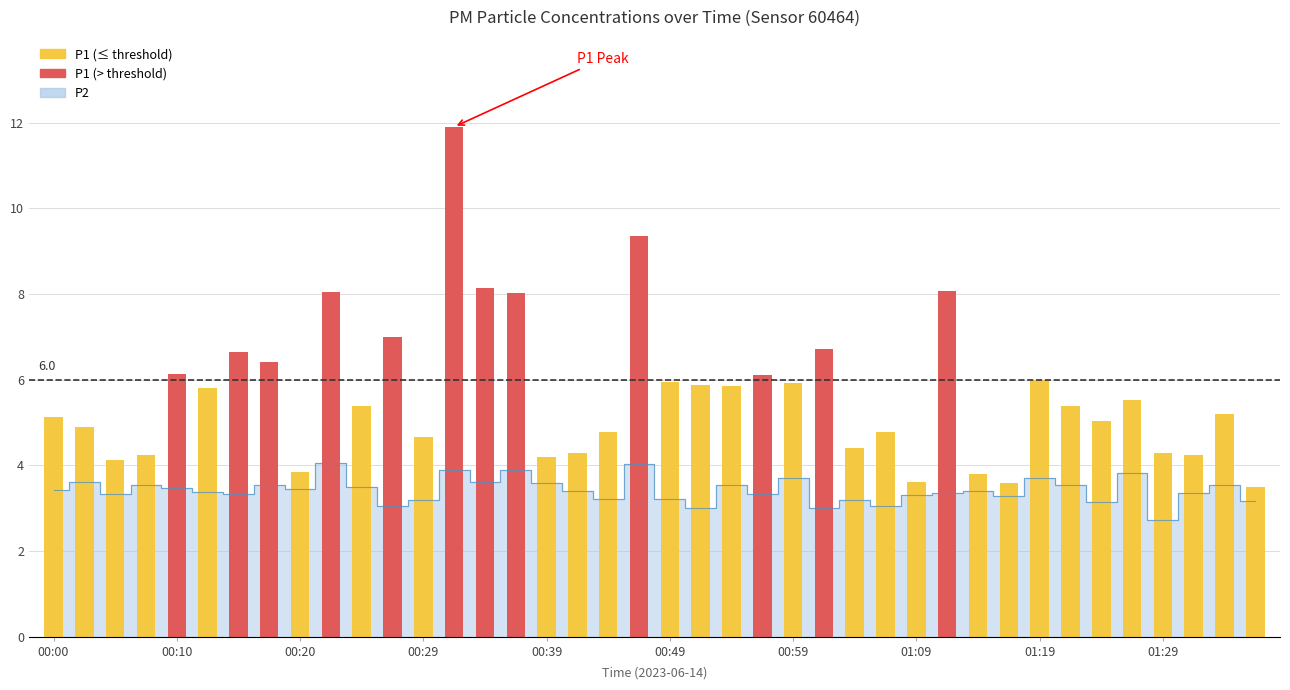

What is the ratio of the value at 15 to the value at 01:19?

2.1